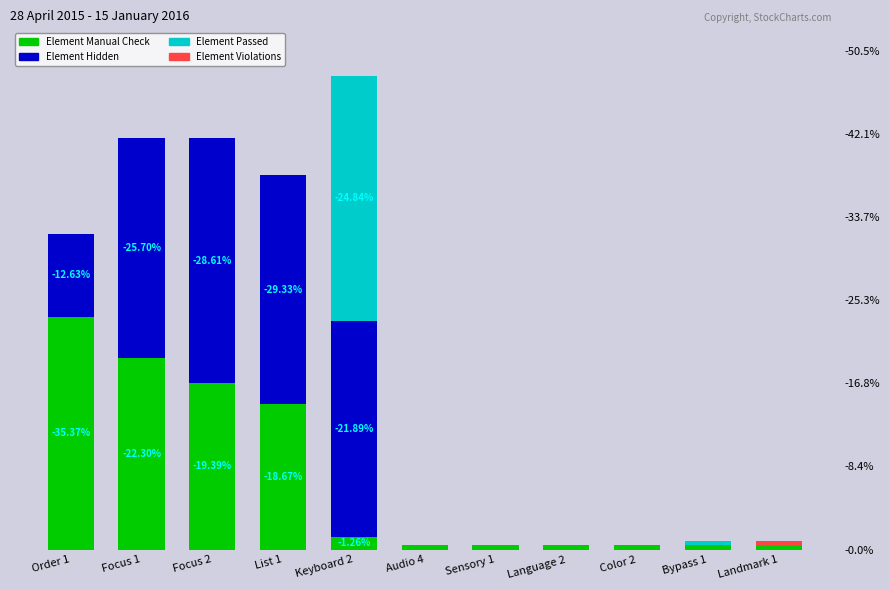

At which label is Element Manual Check closest to 28?

List 1